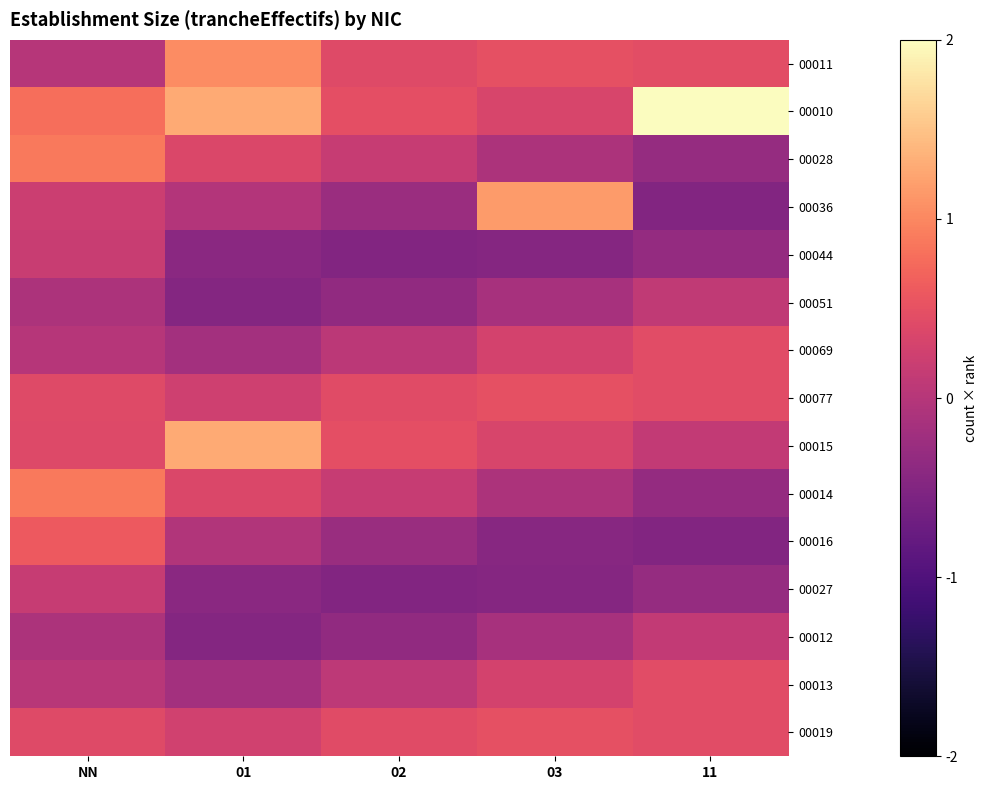

What is the greatest value displayed?

2.0